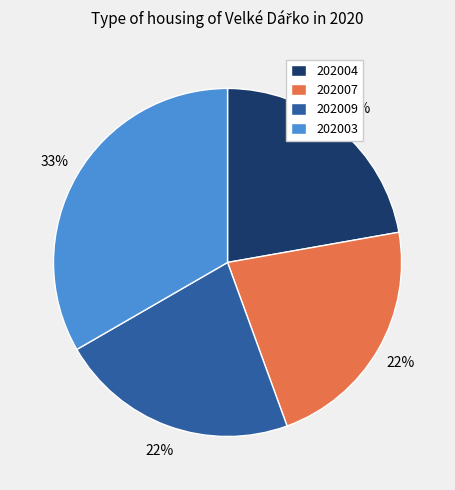

The 202007 slice represents 22% of the pie. True or false?

True